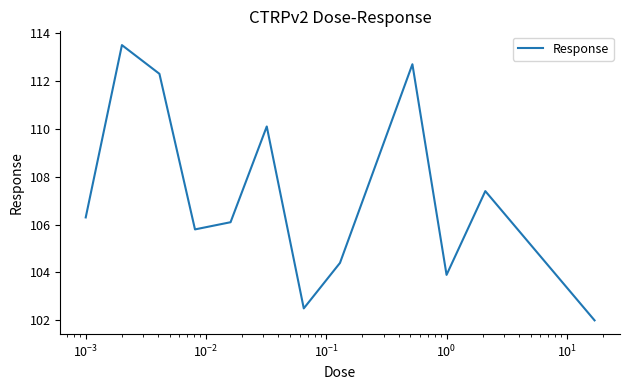

What is the difference between the maximum and minimum values?

11.5